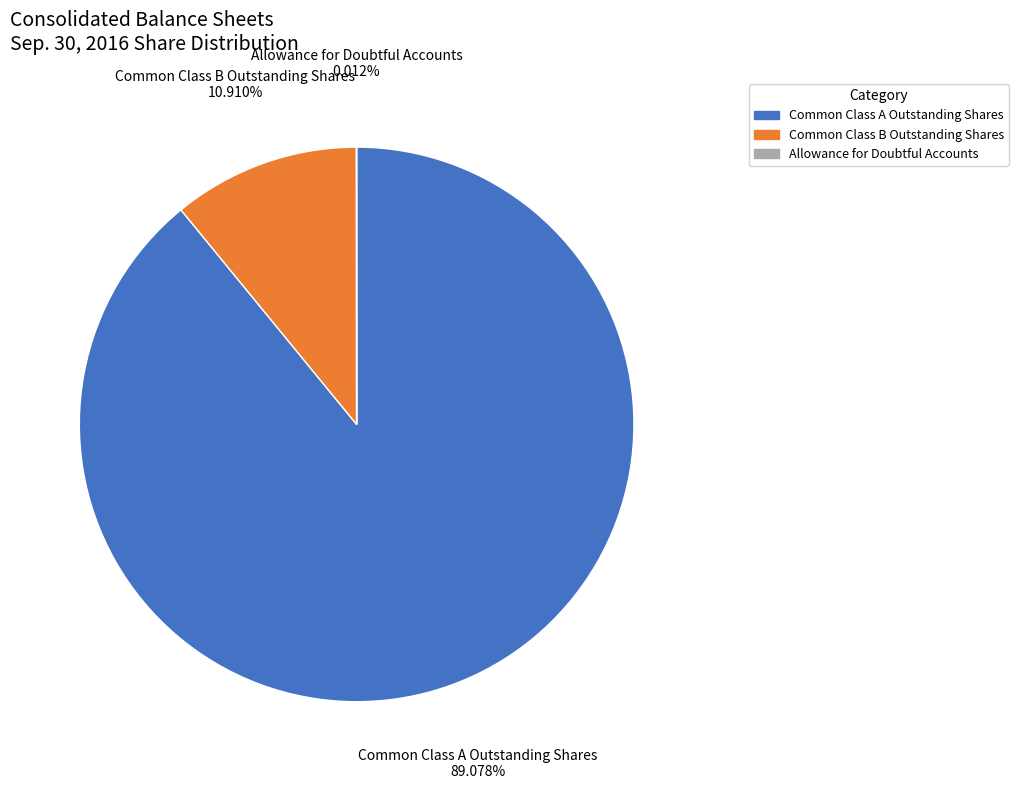

Which has a higher value, Common Class A Outstanding Shares or Common Class B Outstanding Shares?

Common Class A Outstanding Shares